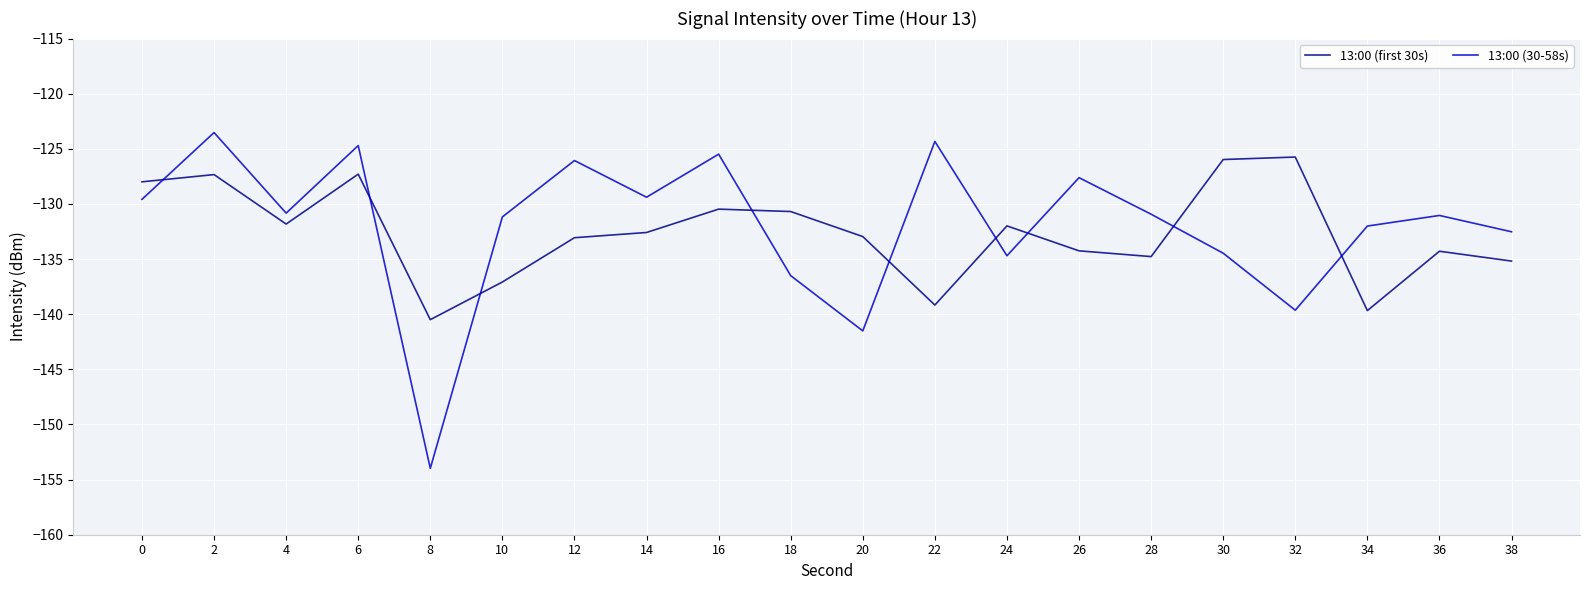

How many intersections are there between 13:00 (first 30s) and 13:00 (30-58s)?

9